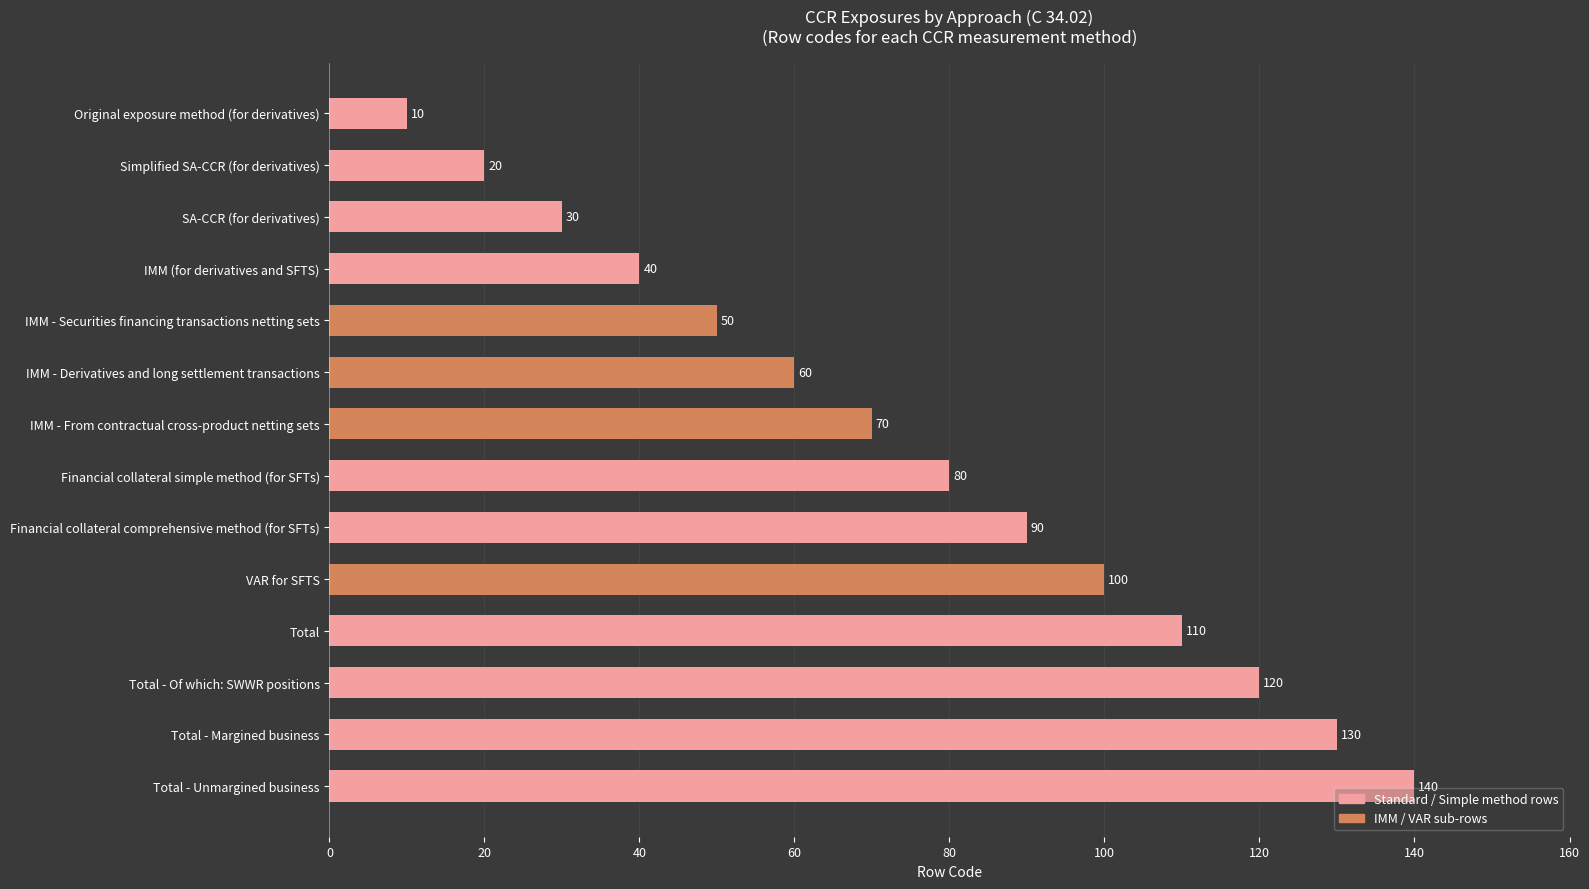

What is the difference between the maximum and minimum values?

130